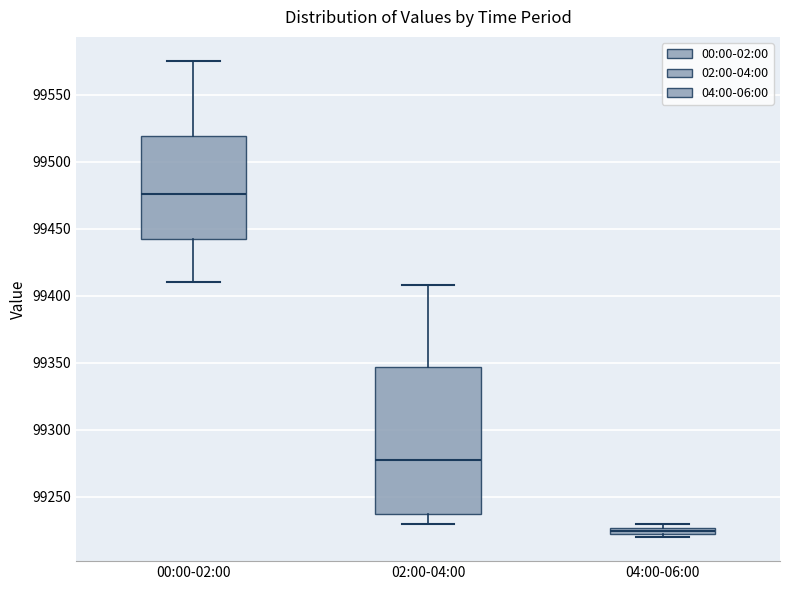

Comparing the boxes themselves (not the whiskers), which one is the tallest?

02:00-04:00